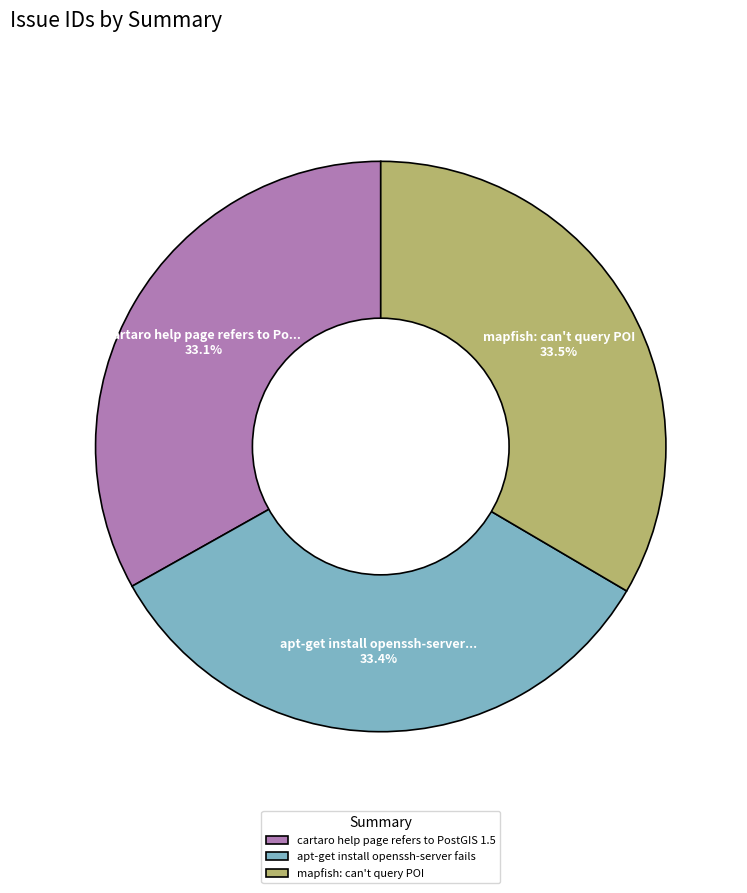

Combined, what portion of the pie is cartaro help page refers to PostGIS 1.5 and mapfish: can't query POI?

66.6%